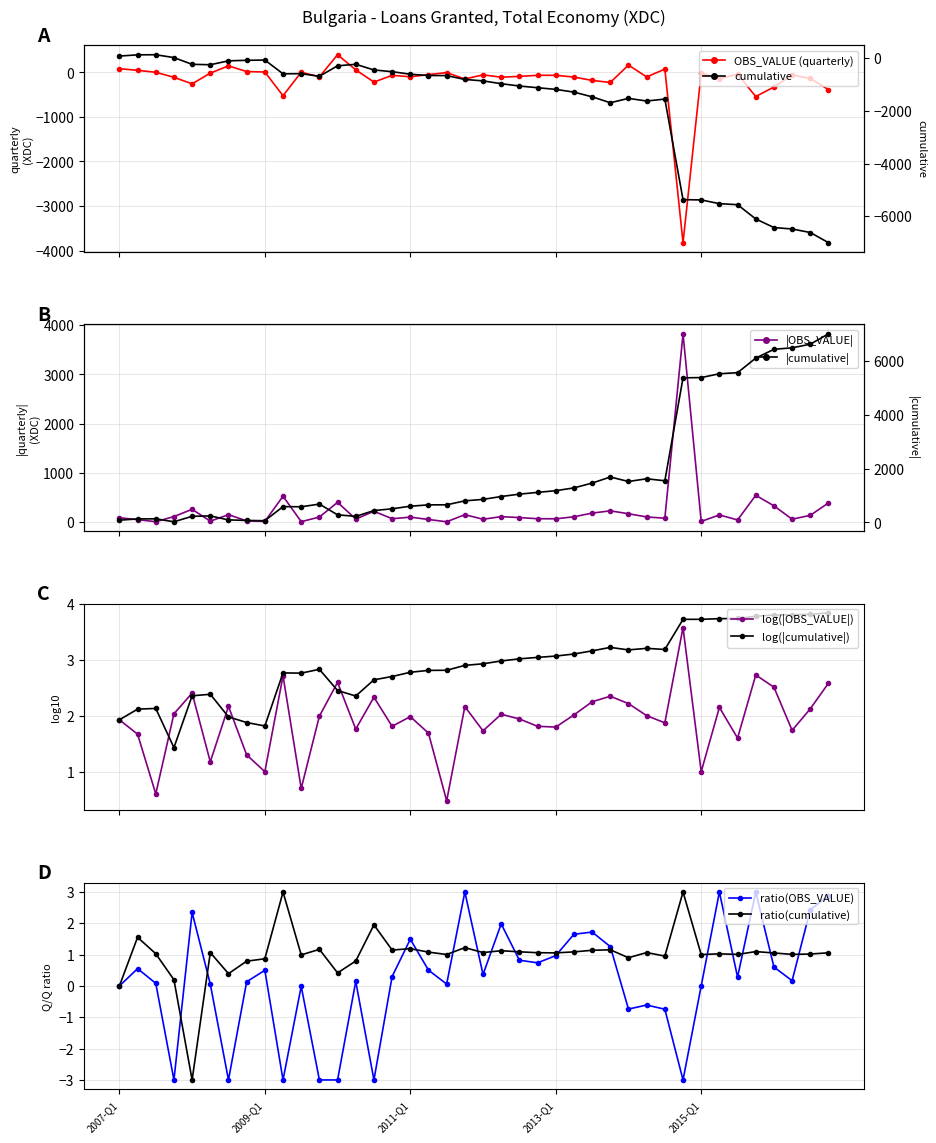

How many data points are less than -65?

19